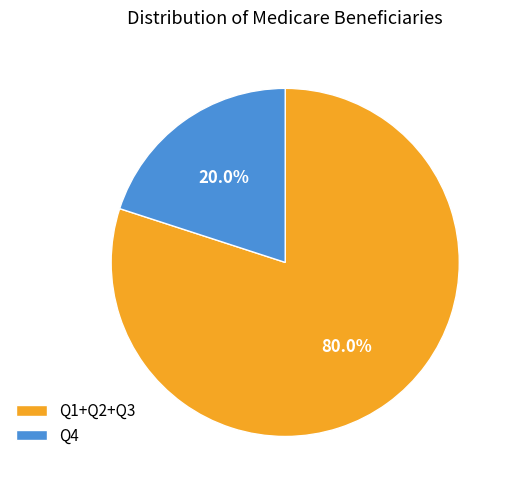

Does any single category account for the majority?

Yes